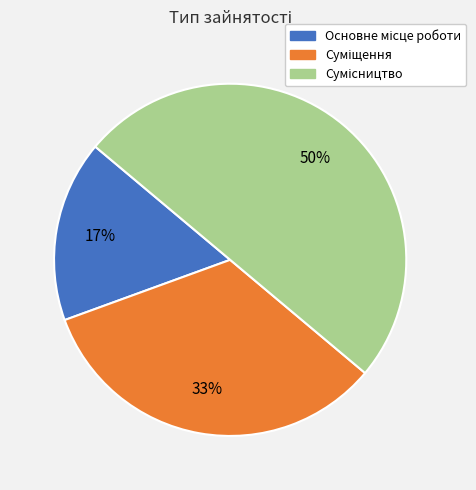

To the nearest percent, what is the average slice percentage?

33%